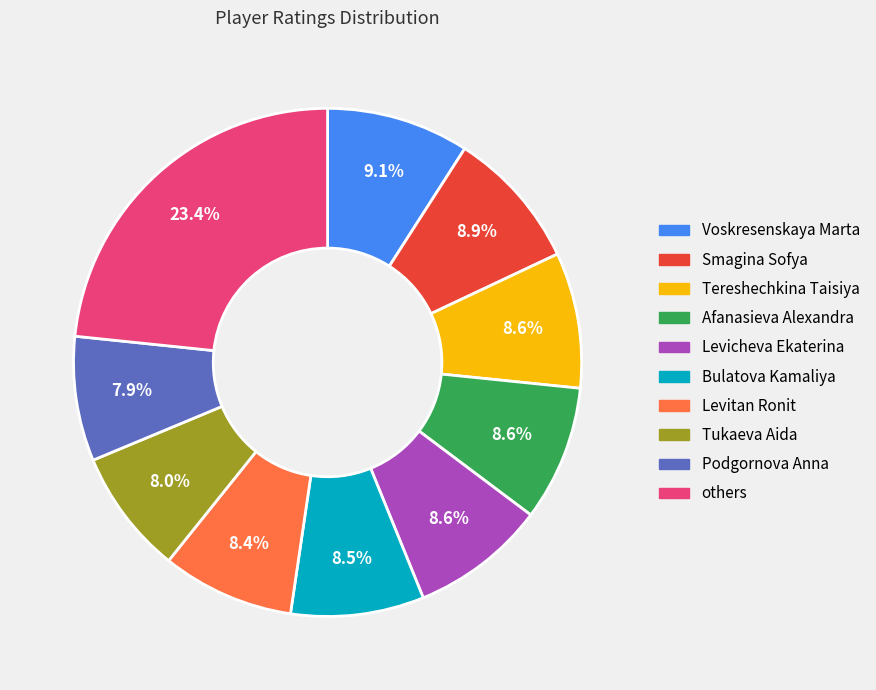

Does any single category account for the majority?

No